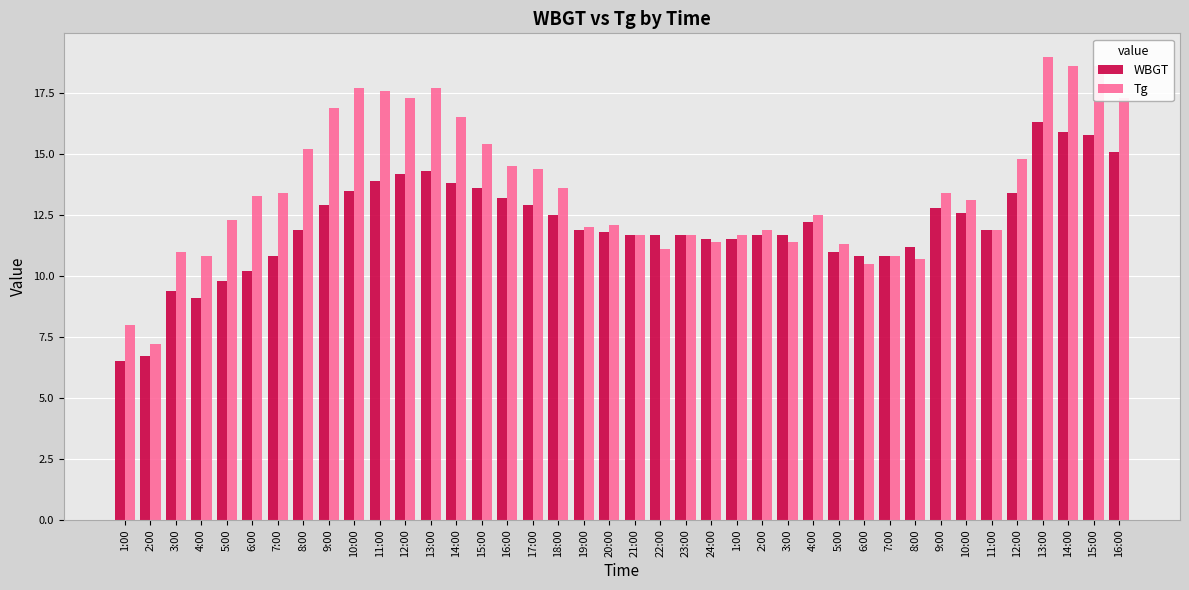

How many values in the Tg series exceed 13?

20